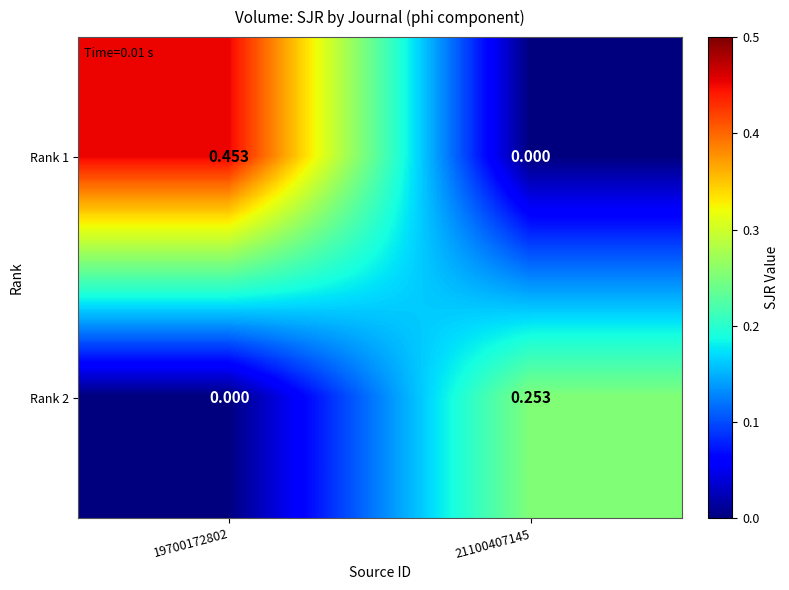

Rank the series by their maximum value, from lowest to highest.

Rank 2, Rank 1